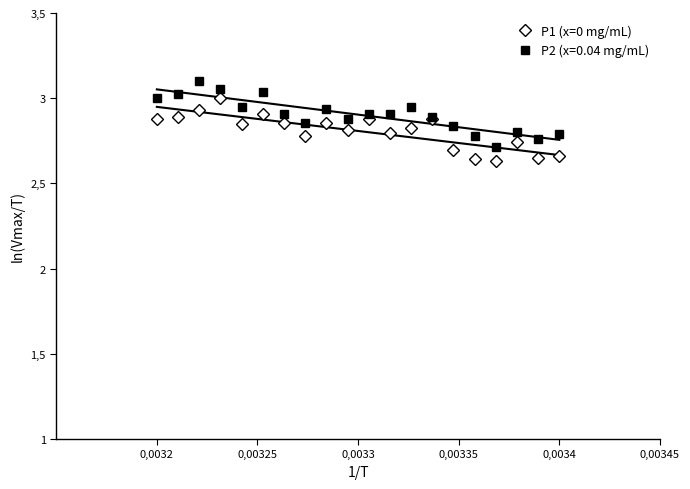

What is the minimum value shown in the chart?

2.6